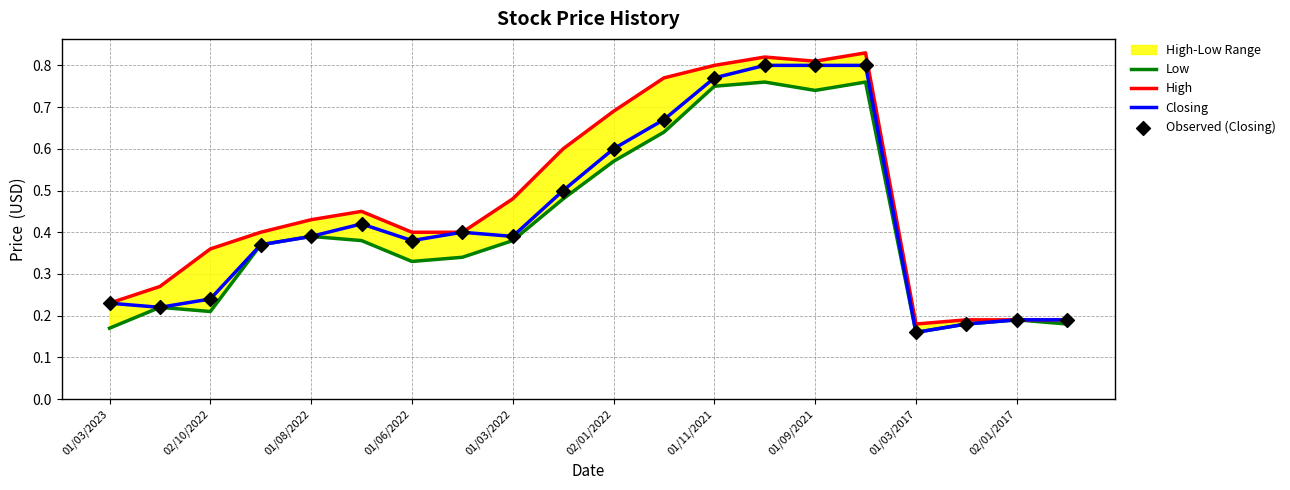

Which category has the lowest value in the Closing series?

01/03/2017